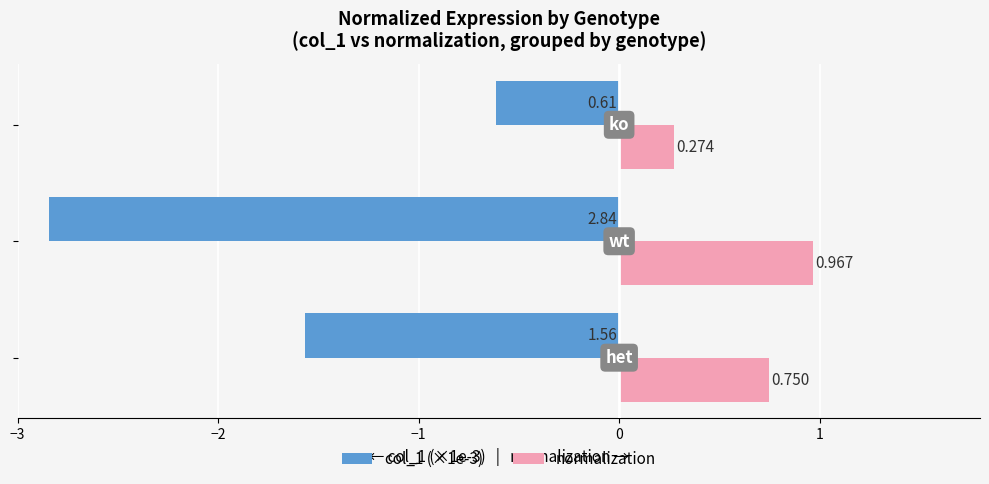

Which series has the largest total across all categories?

normalization